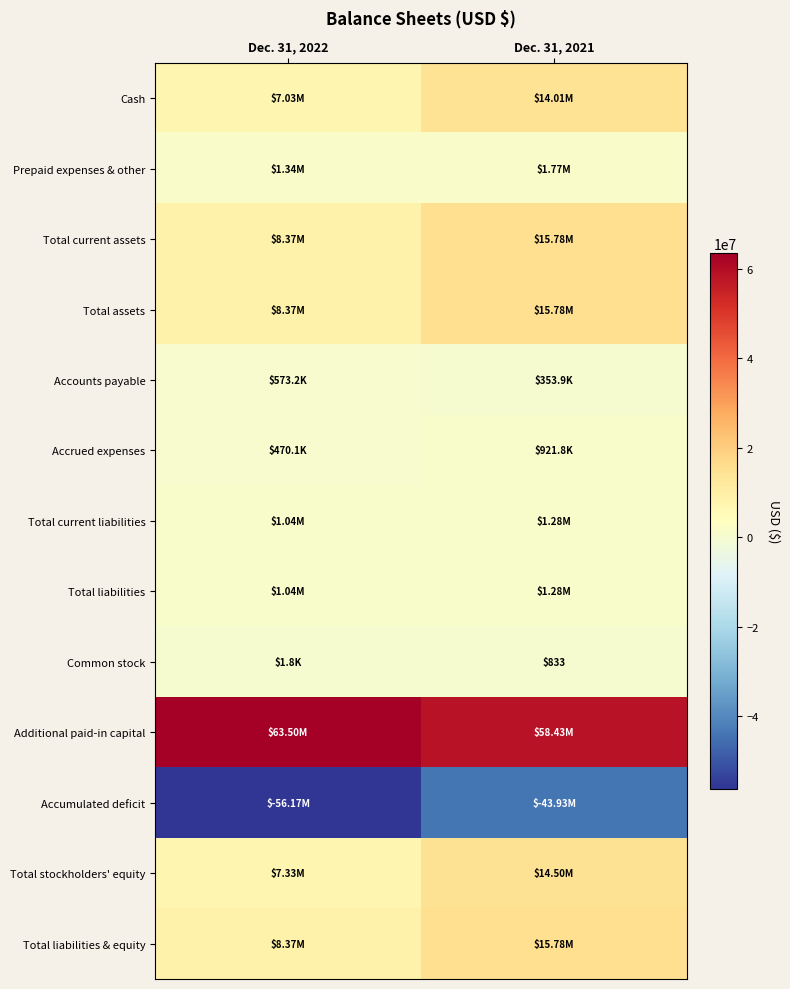

Is the value of Total liabilities at Dec. 31, 2022 greater than the value of Accumulated deficit at Dec. 31, 2021?

Yes